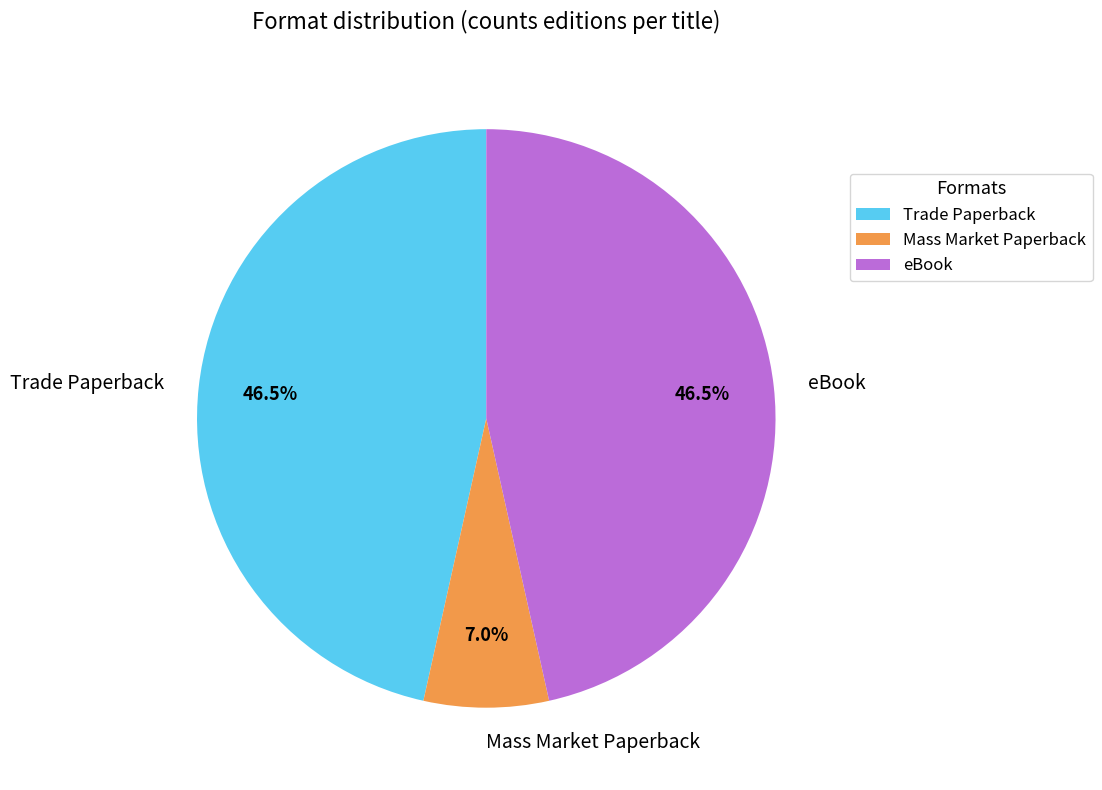

Do Mass Market Paperback and eBook together represent more than half of the pie?

Yes